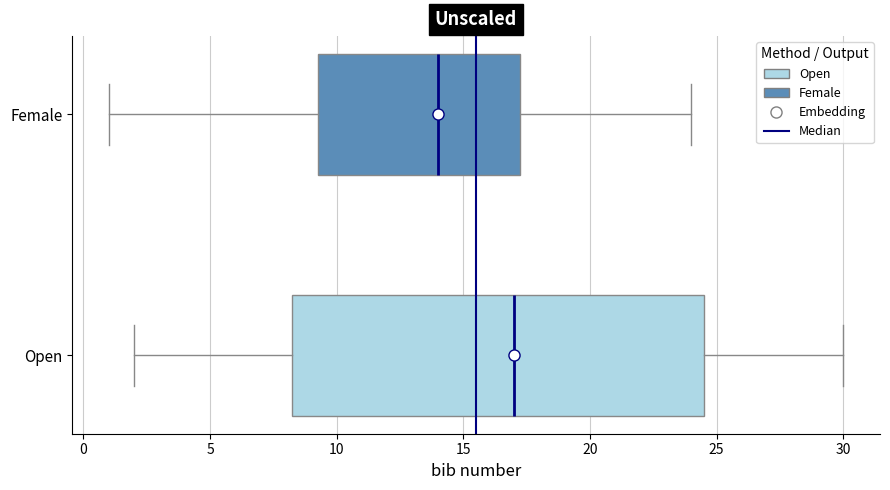

Which box's median line is the furthest to the right?

Open